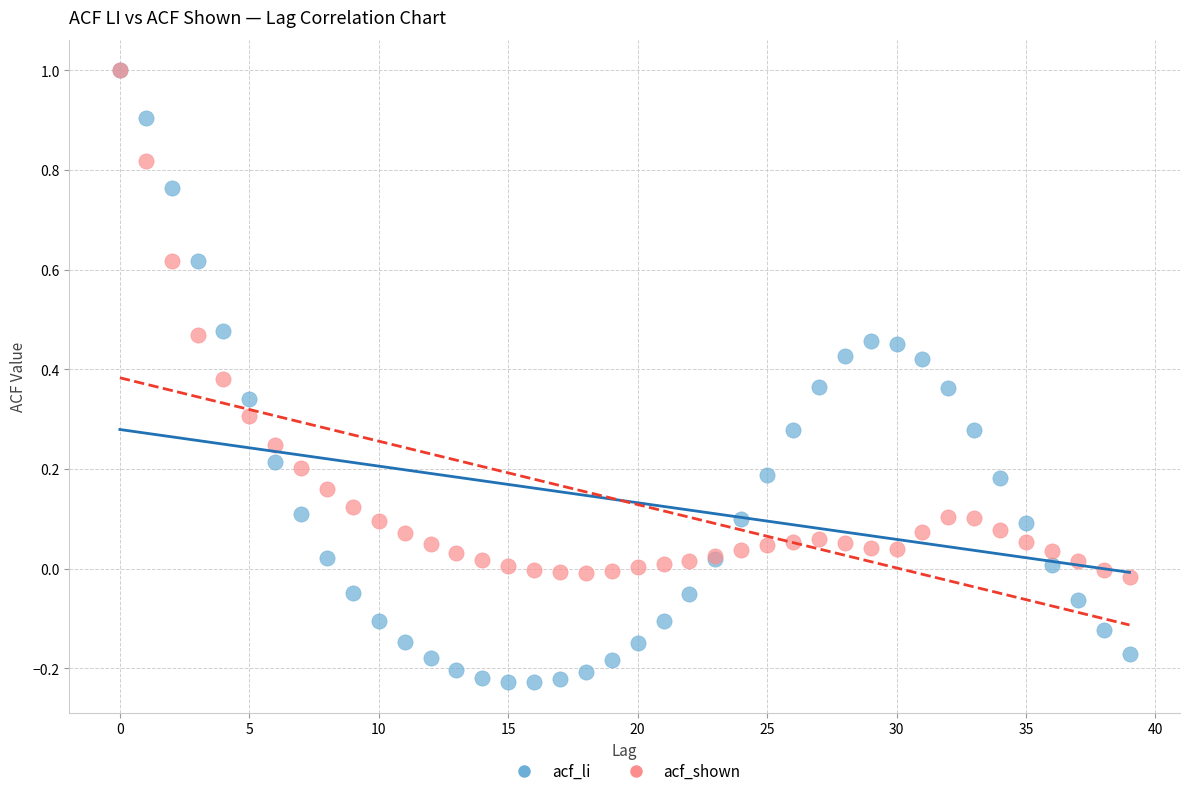

Which series has the largest Y range (max minus min)?

acf_li